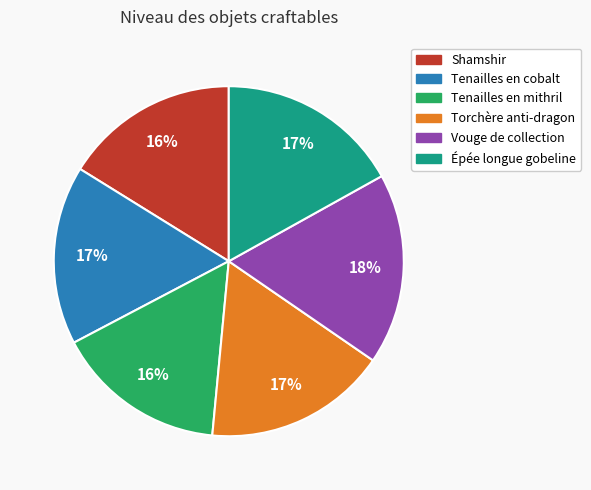

Which has a higher value, Vouge de collection or Torchère anti-dragon?

Vouge de collection